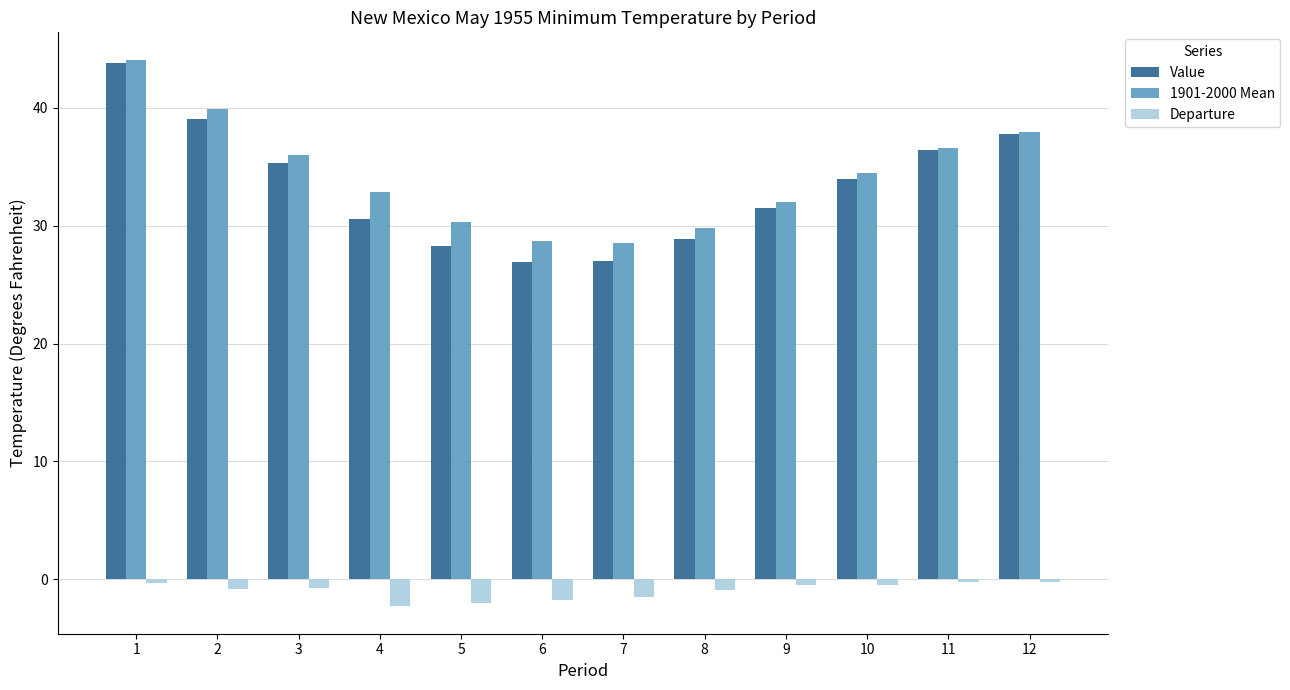

Is it true that Departure equals -1.5 at 7?

True